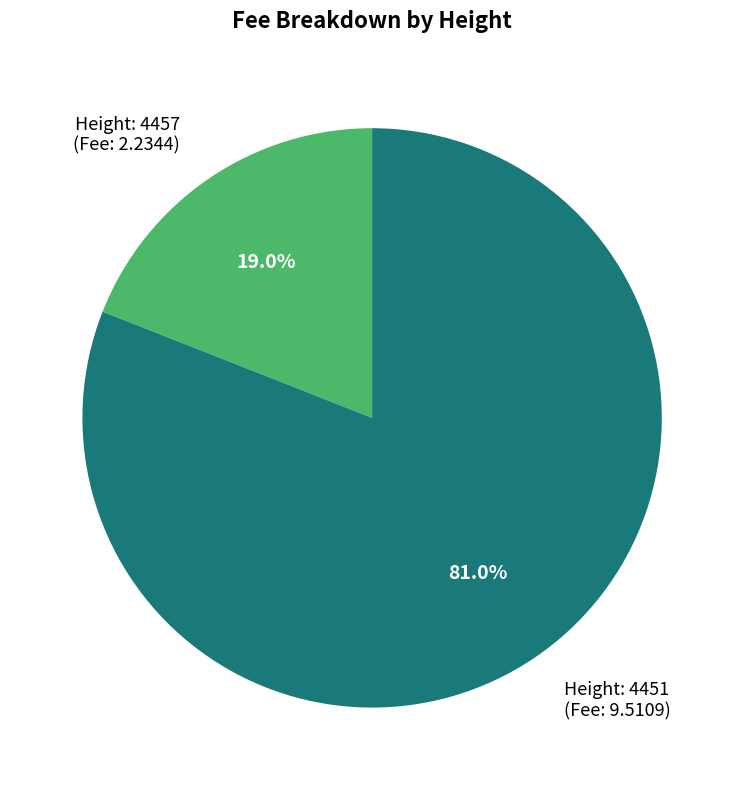

Which slice is the largest?

Height: 4451 (Fee: 9.5109)